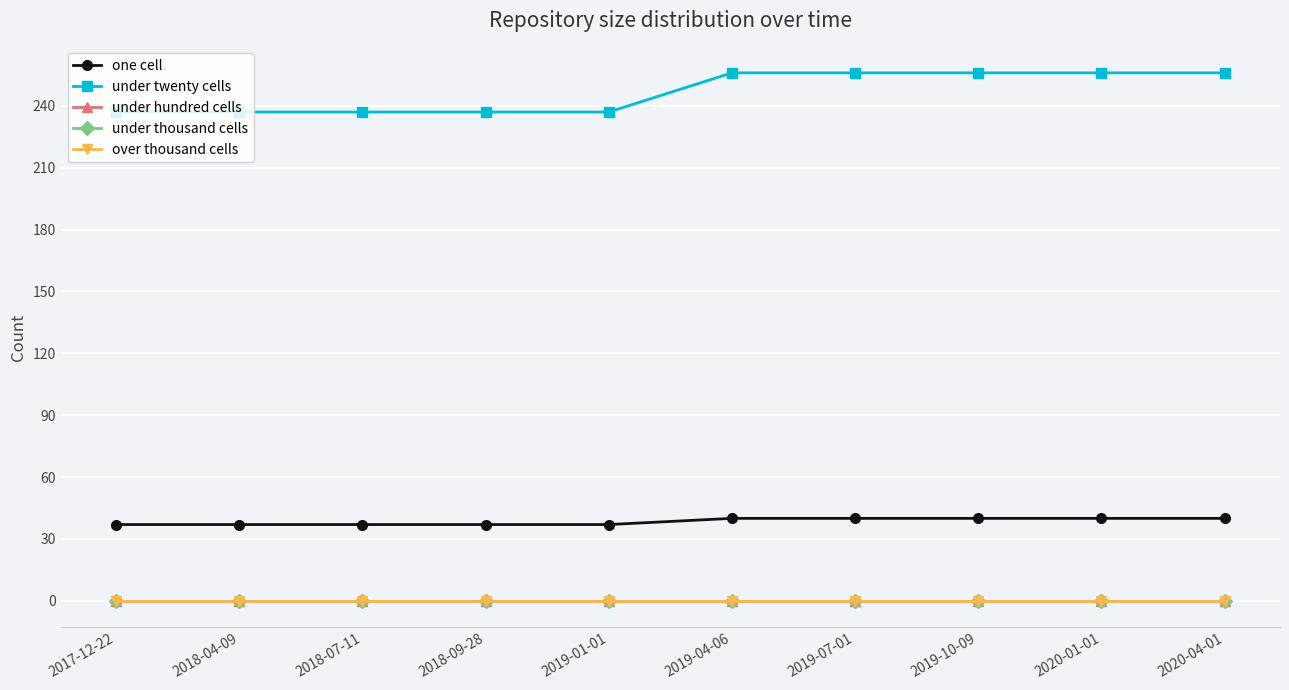

Is it true that one cell equals 72 at 2019-07-01?

False